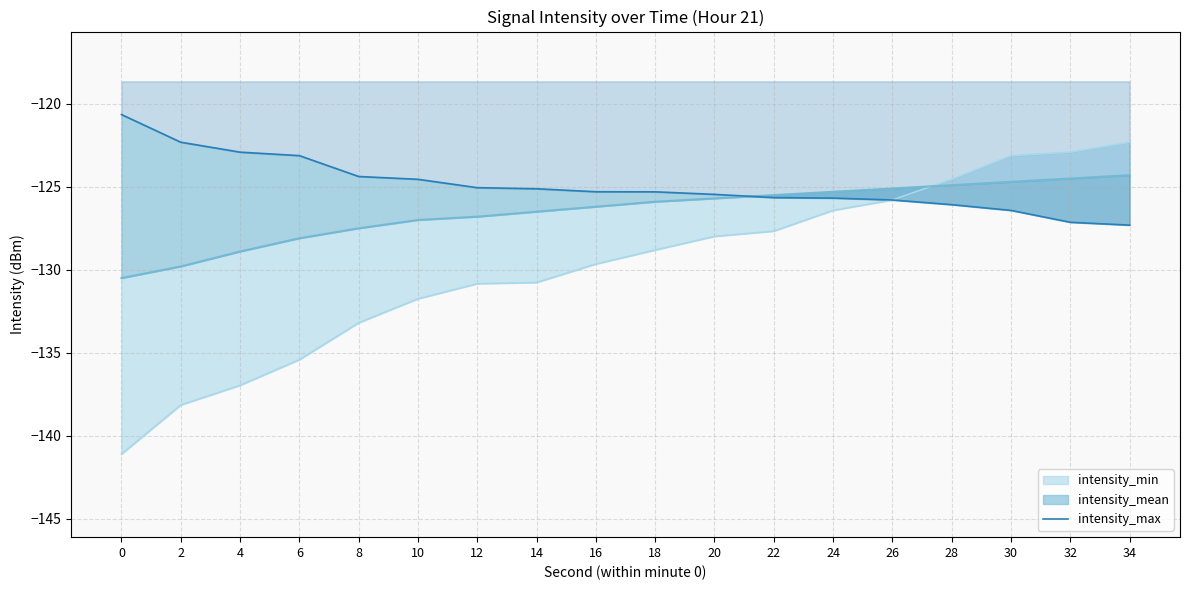

What is the difference between the maximum and minimum values?

6.7